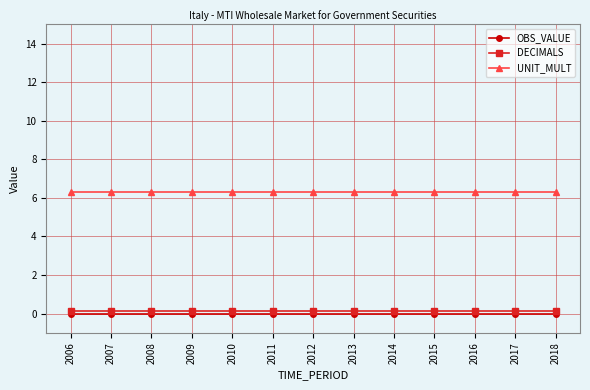

The value of OBS_VALUE at 2010 is 0.0. True or false?

True